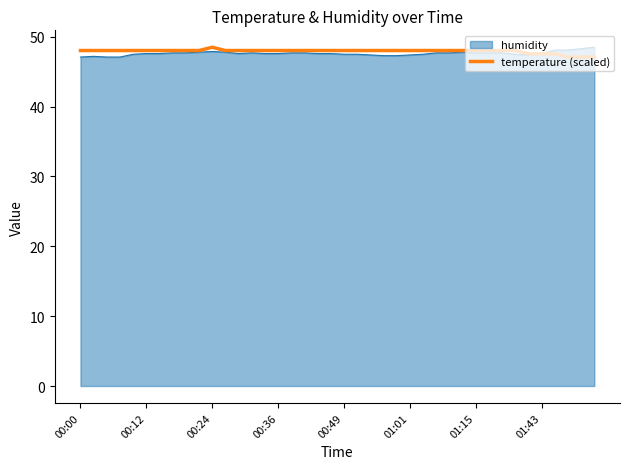

What is the maximum value for temperature (scaled)?

48.5